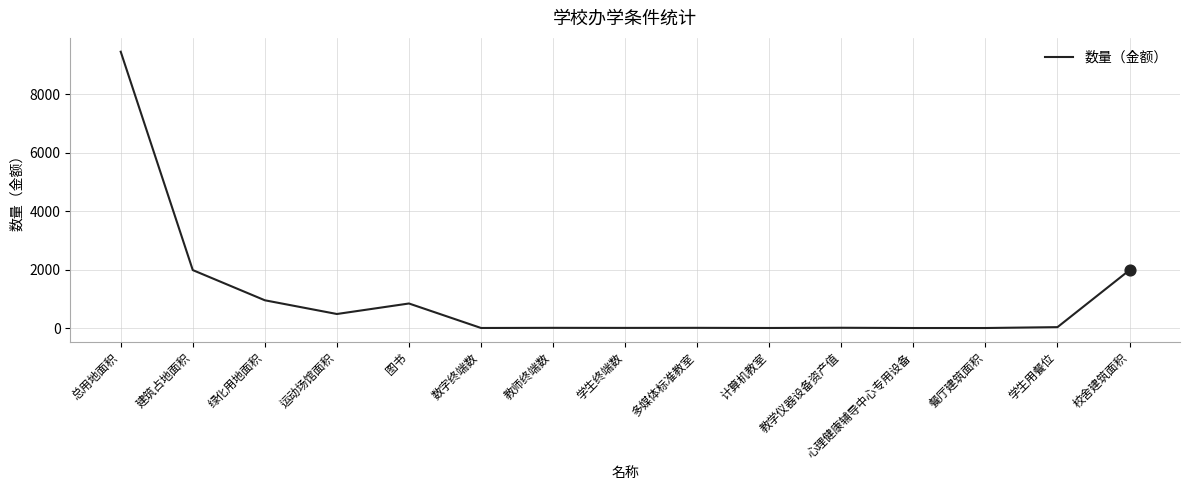

What is the maximum value shown in the chart?

9465.0